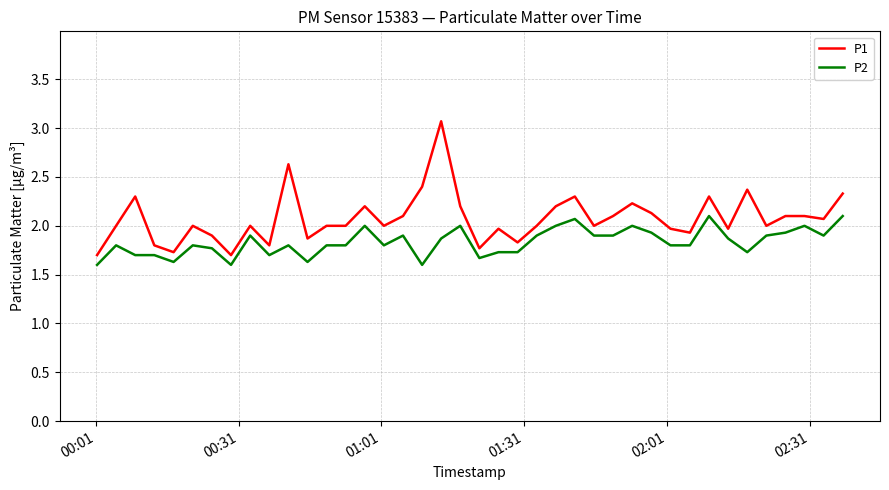

Which series has the largest total across all categories?

P1